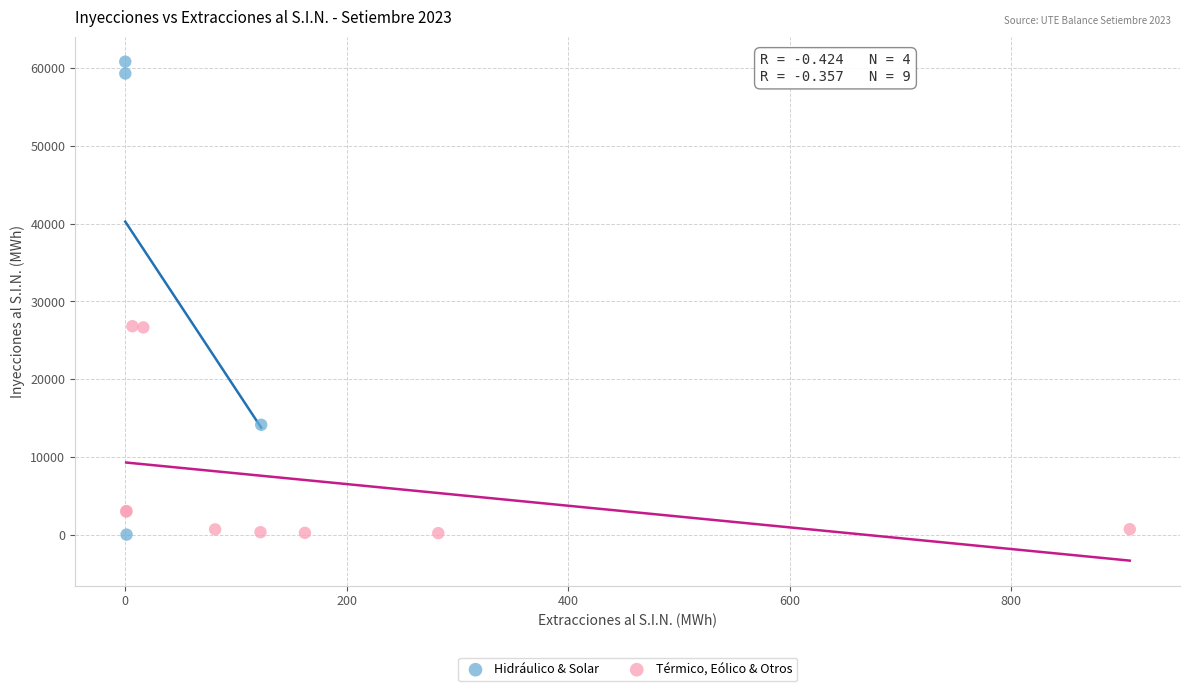

Which series reaches the maximum Y coordinate?

Hidráulico & Solar